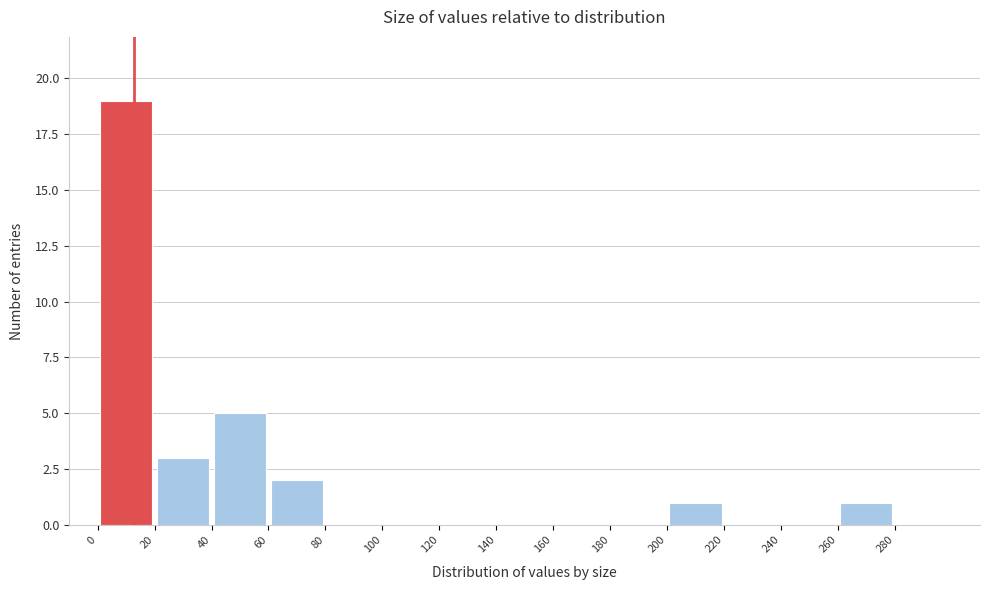

Over which range of the x-axis is the bar tallest?

0 to 20